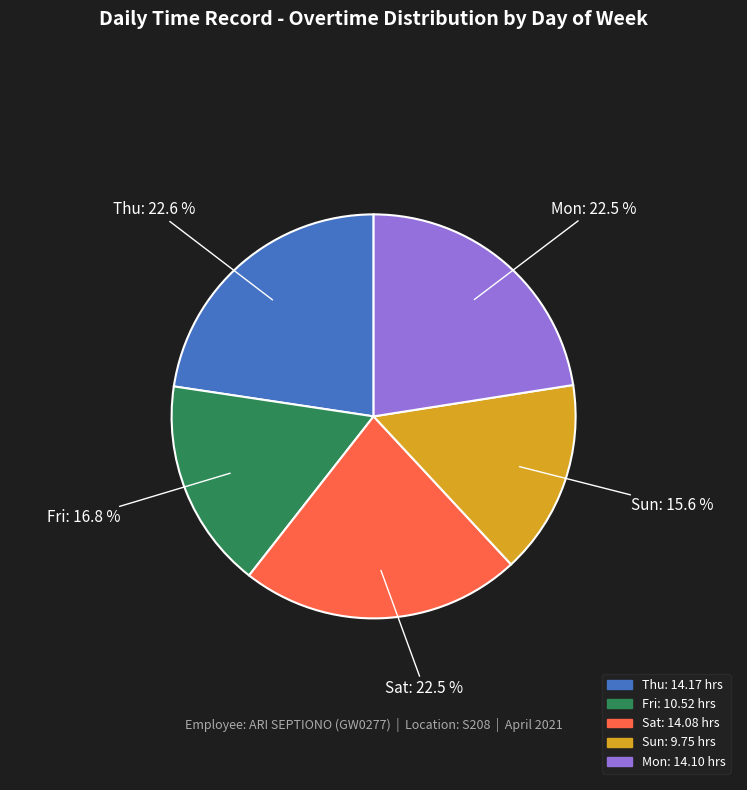

Is there a majority slice in this chart?

No